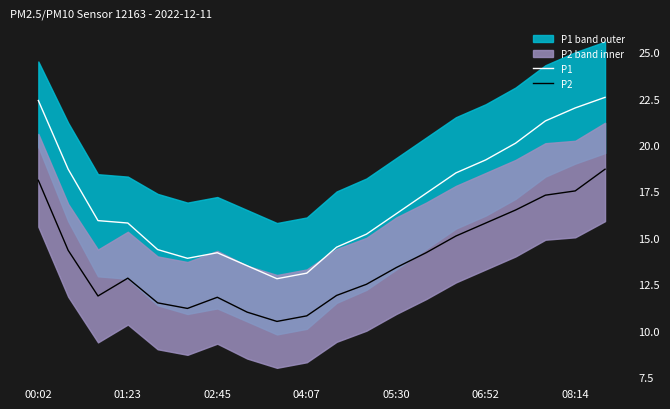

True or false: P2 has more than 0 points higher than both neighbors.

True